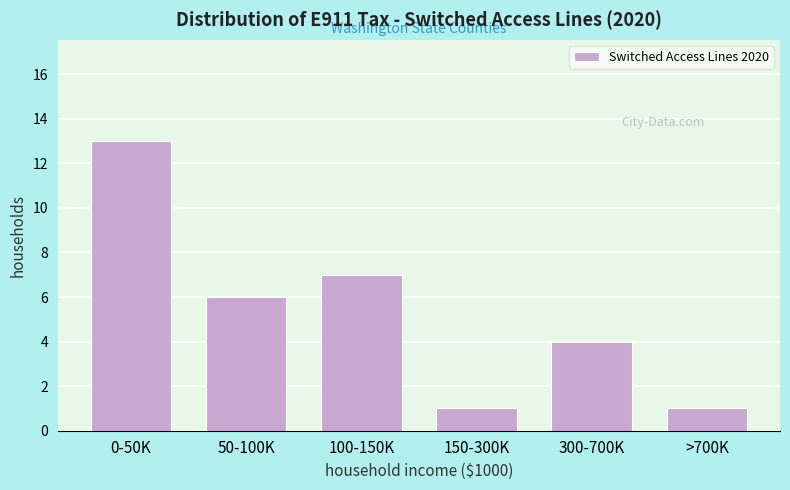

Reading right to left, list all the values displayed in this chart.

1	4	1	7	6	13